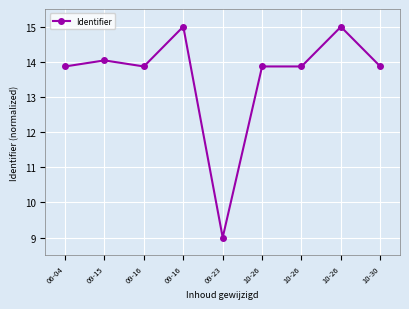

What is the change in value from 09-15 to 10-26?

-0.2